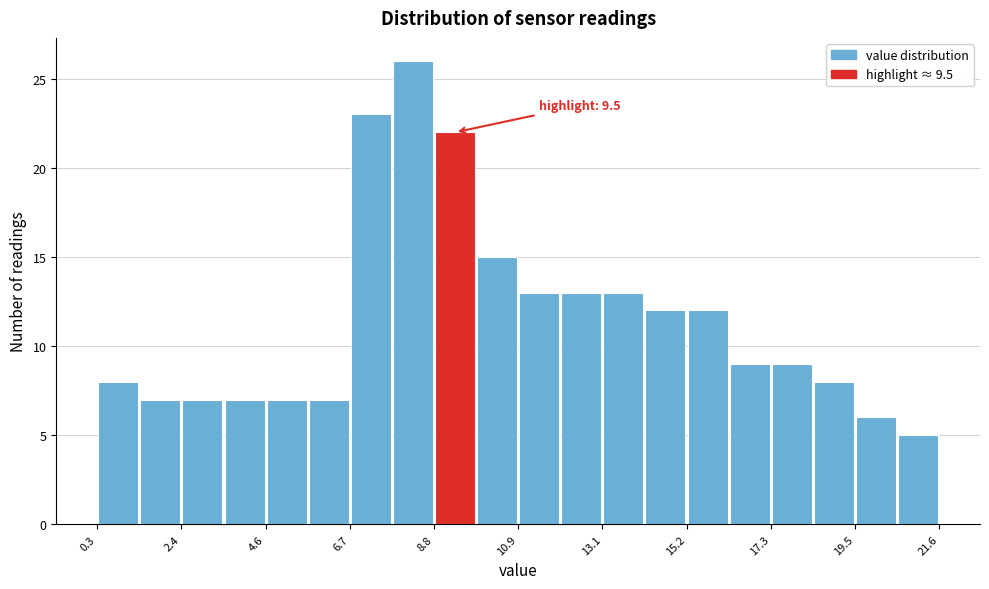

Read against the x-axis, roughly where is the centre of the tallest bar?

8.5